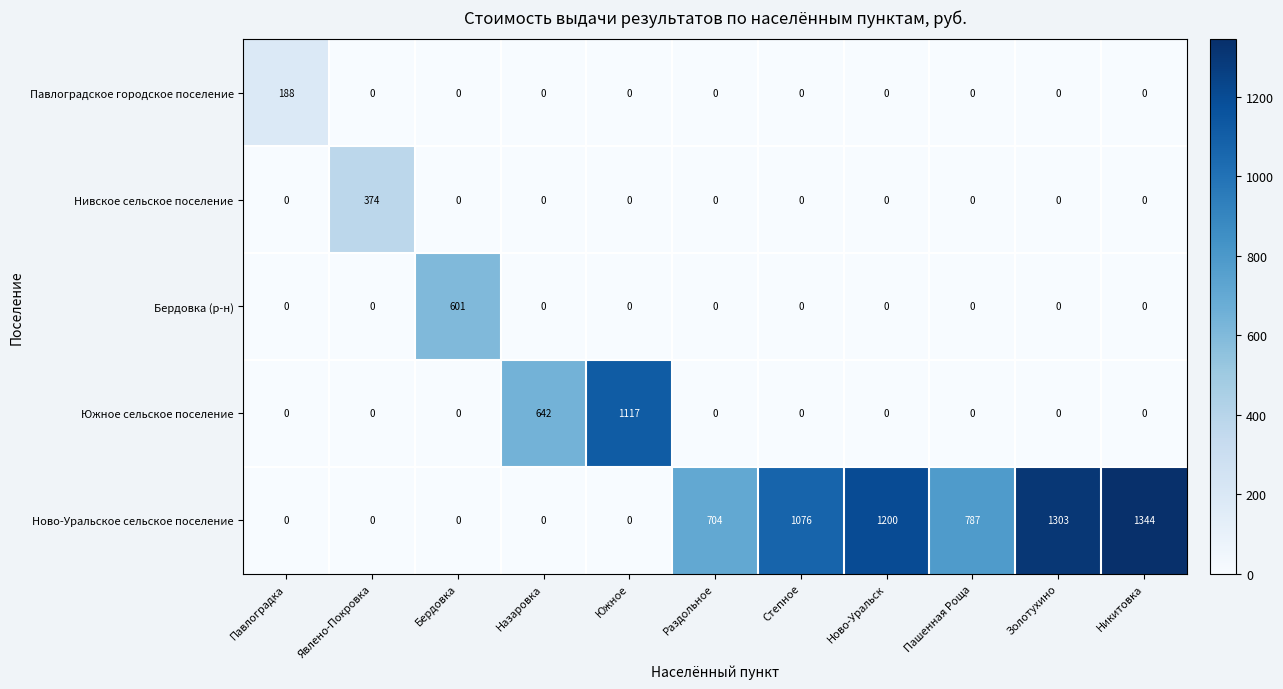

What is the total value across all series at Назаровка?

642